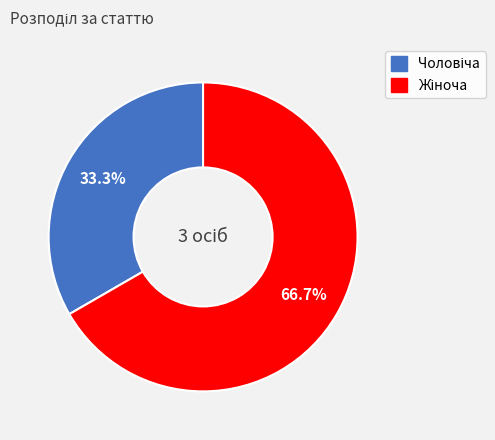

Does any single category account for the majority?

Yes